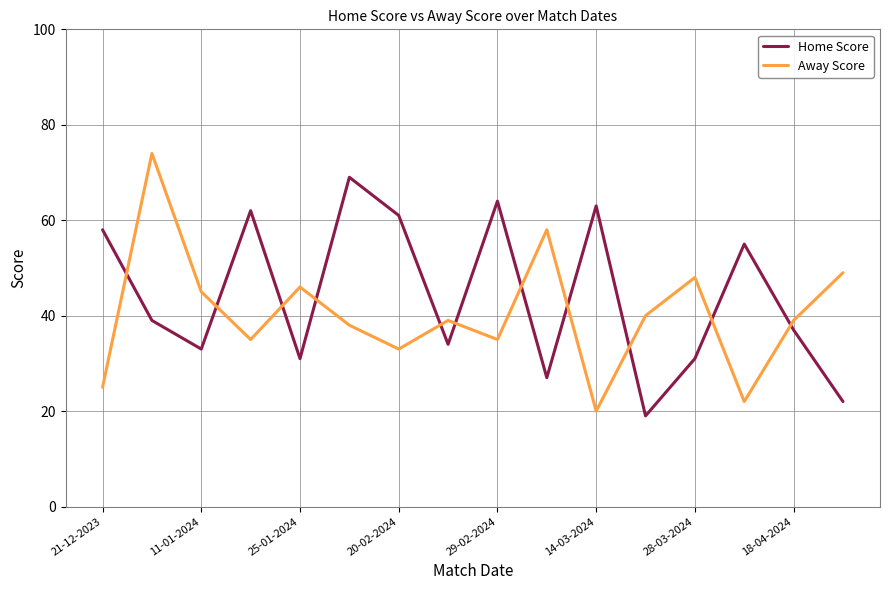

List the series in order of their peak value, highest first.

Away Score, Home Score